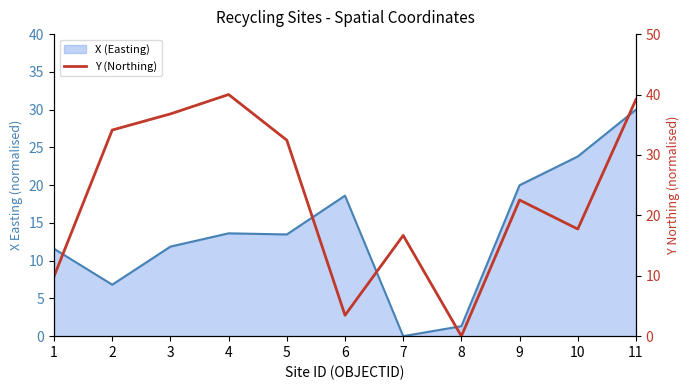

What is the ratio of the value at 4 to the value at 7?

2.4